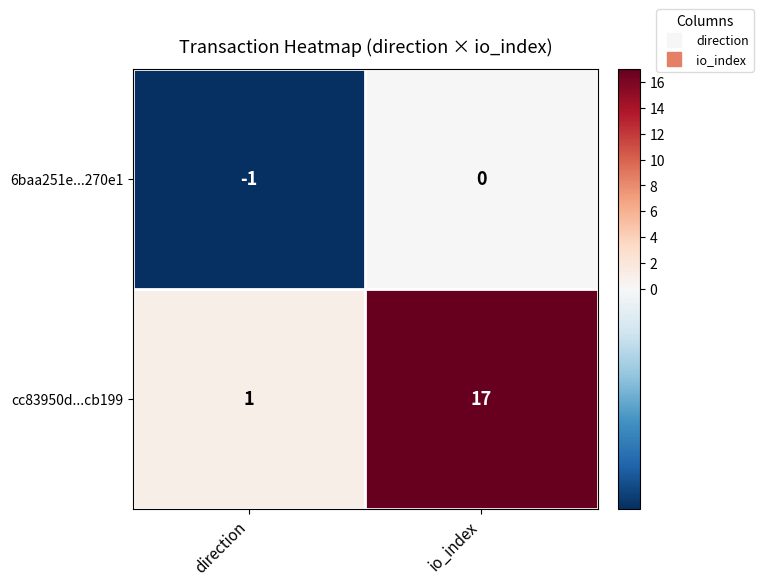

Count the number of categories in the chart.

2